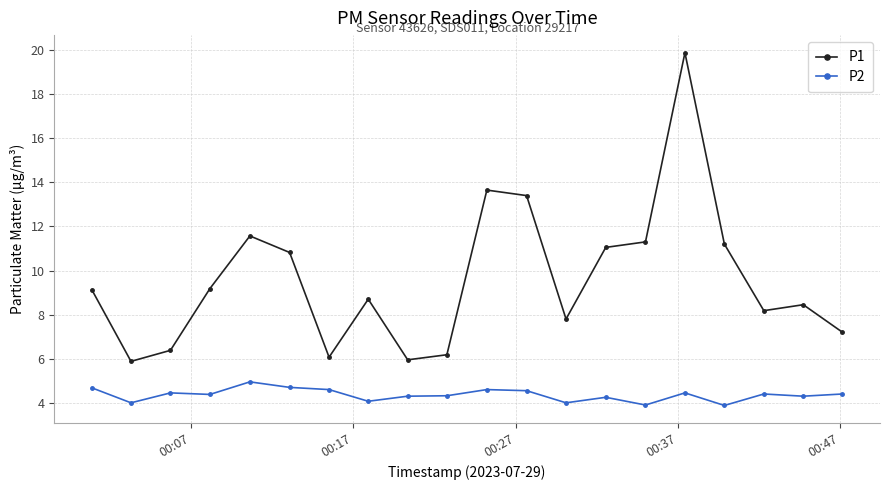

How many data points does each series have?

20